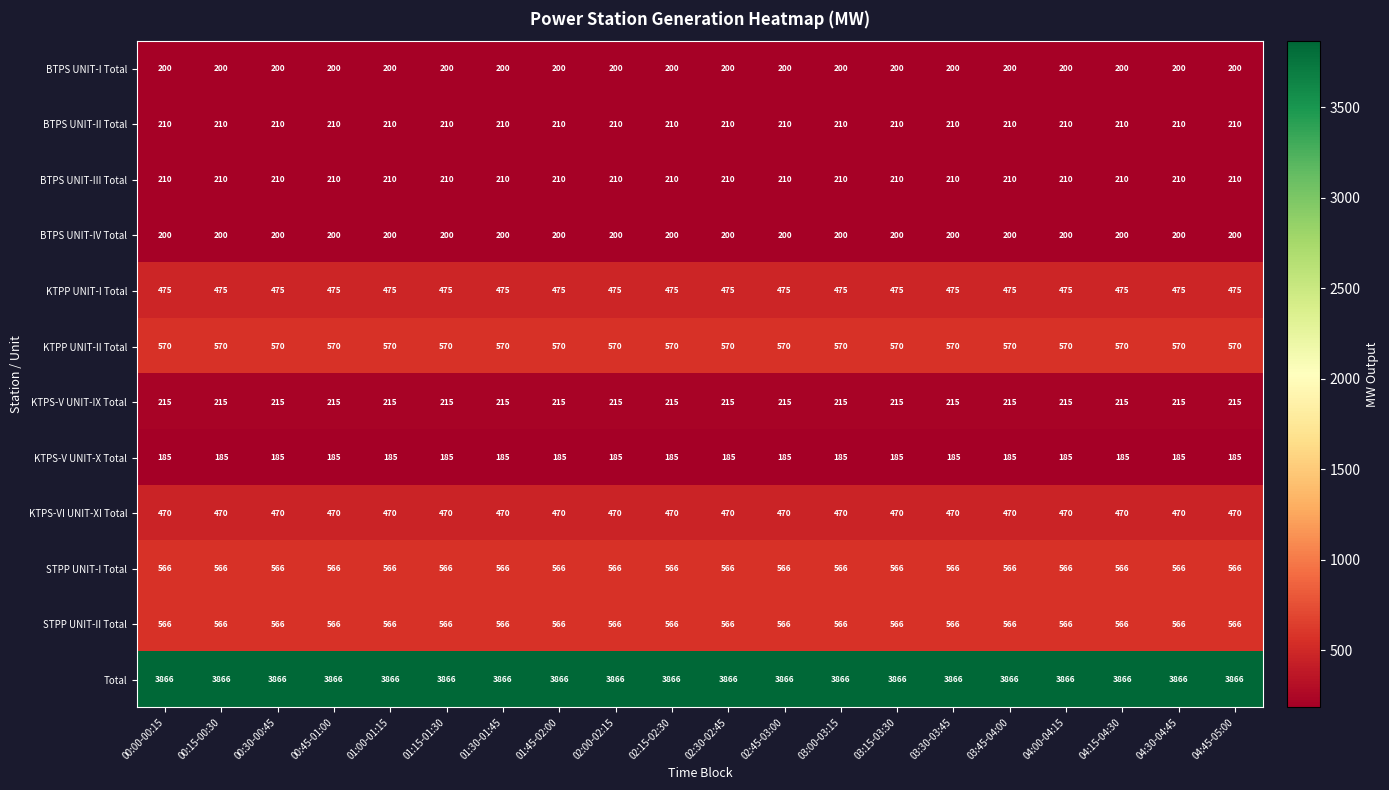

Read the BTPS UNIT-I Total value at 03:45-04:00.

200